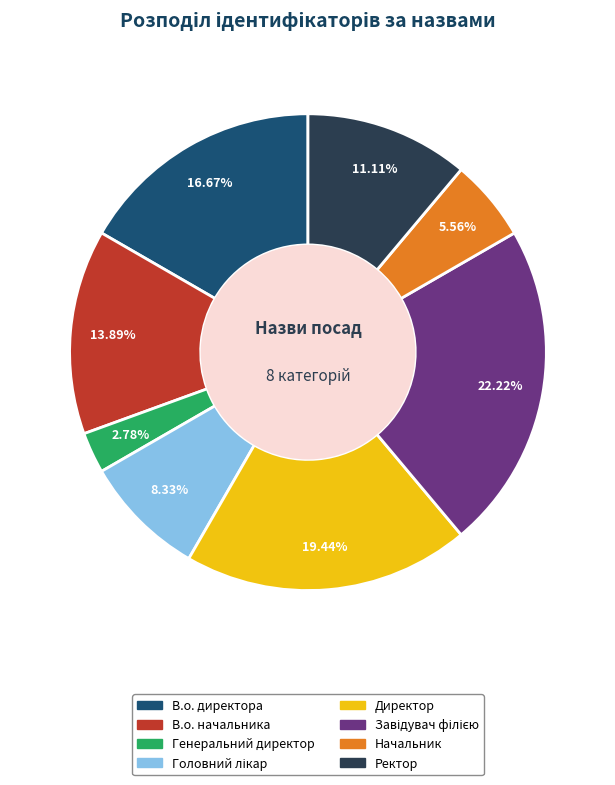

What is the ratio of the value at В.о. директора to the value at Директор?

0.9